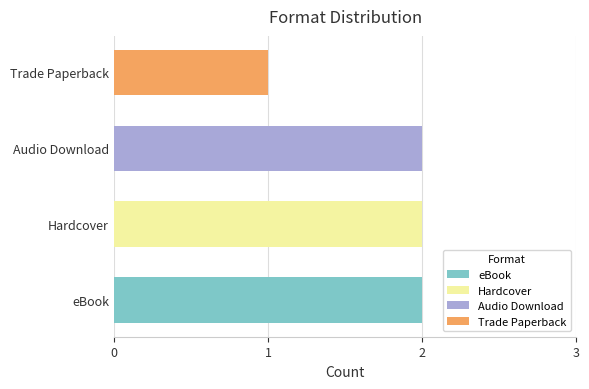

How many values are between 2 and 3?

3